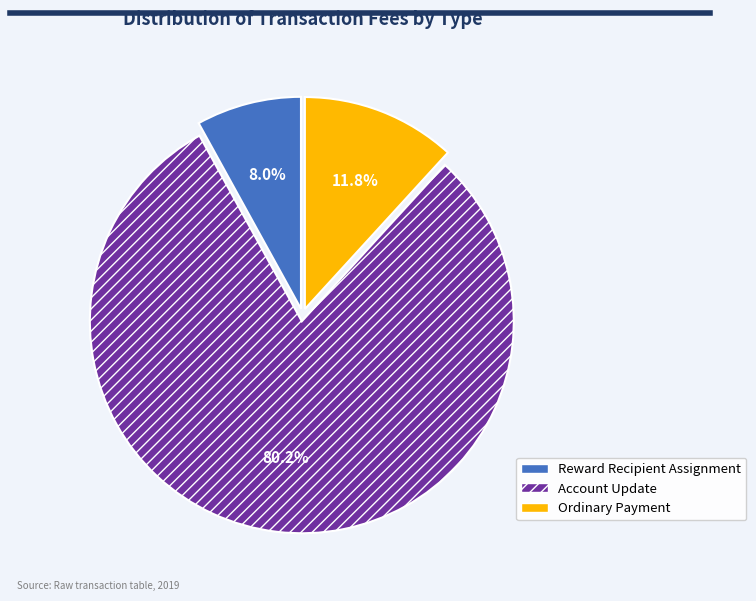

Which slice is the smallest?

Reward Recipient Assignment